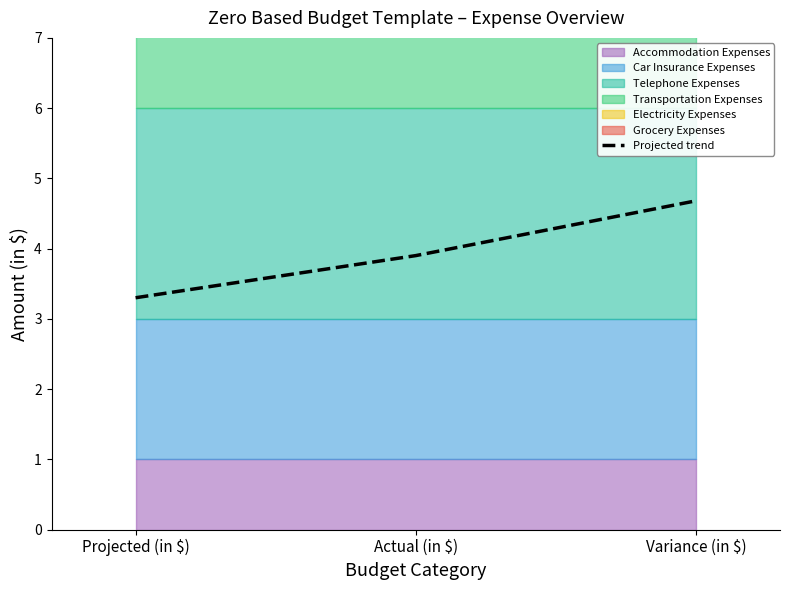

Does the chart have visible grid lines?

No